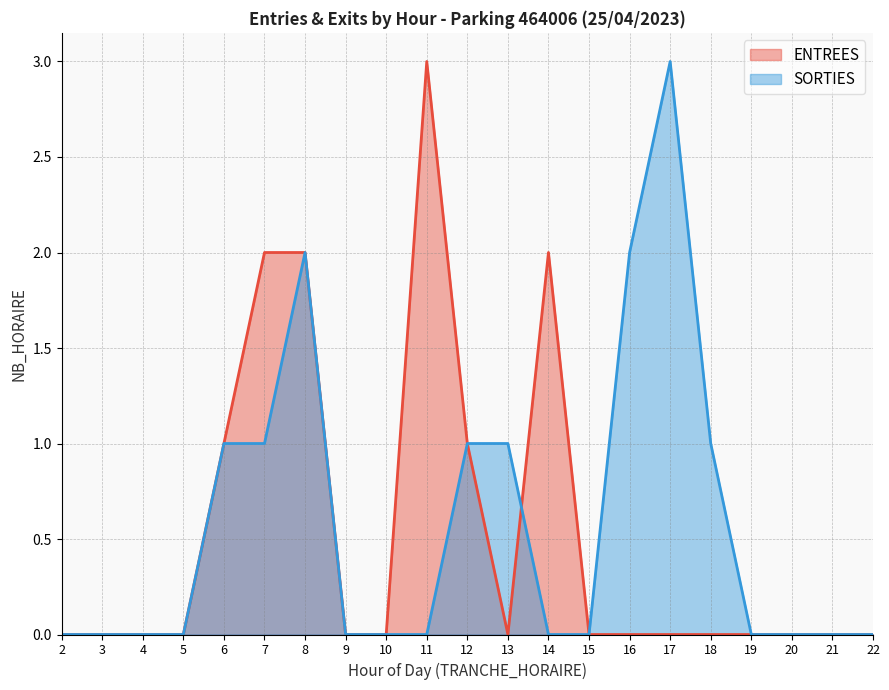

Does the chart have visible grid lines?

Yes